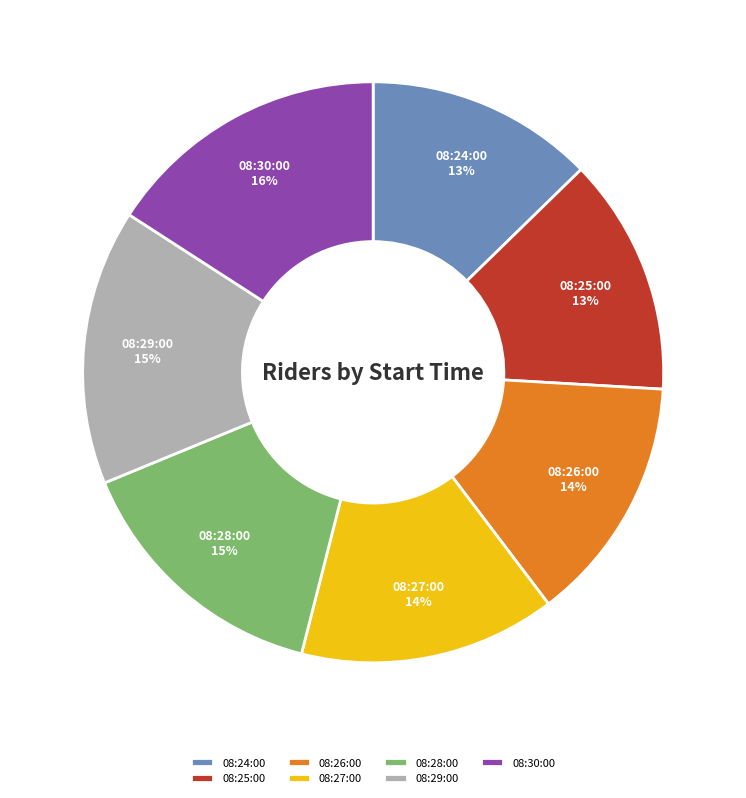

To the nearest percent, what is the average slice percentage?

14%